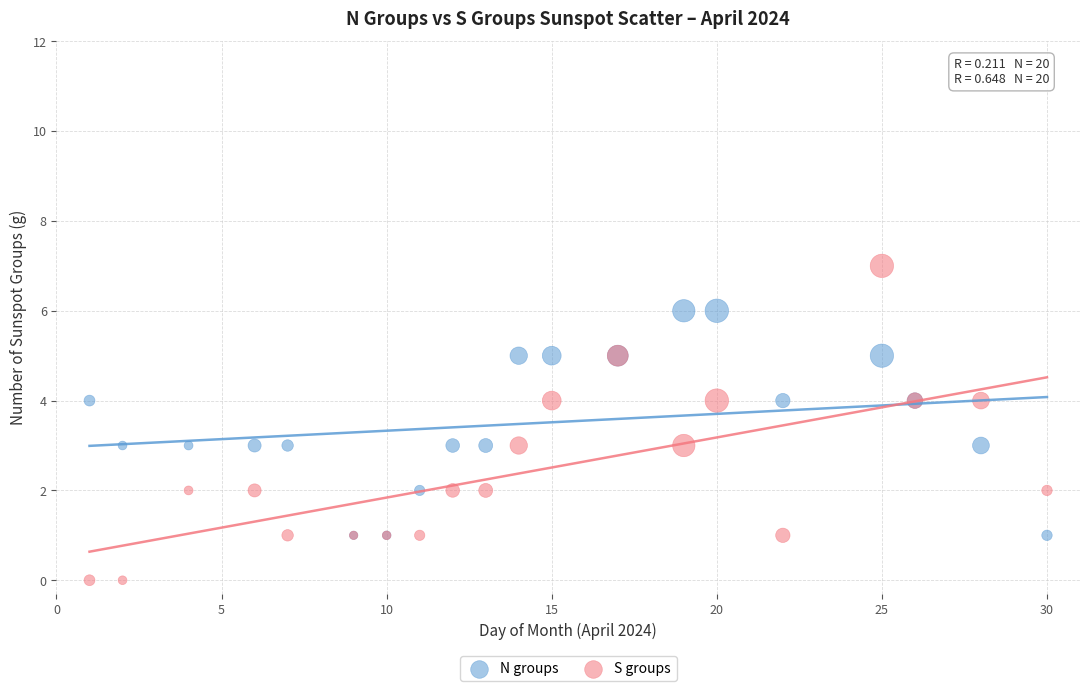

What are all the series names shown in the legend?

N groups, S groups